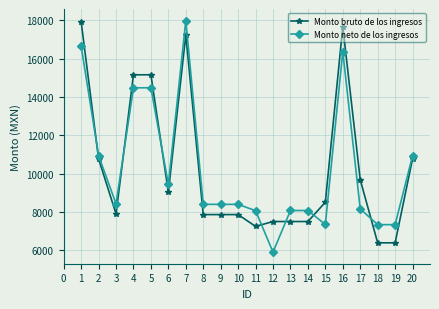

True or false: Monto neto de los ingresos has more than 1 points higher than both neighbors.

True